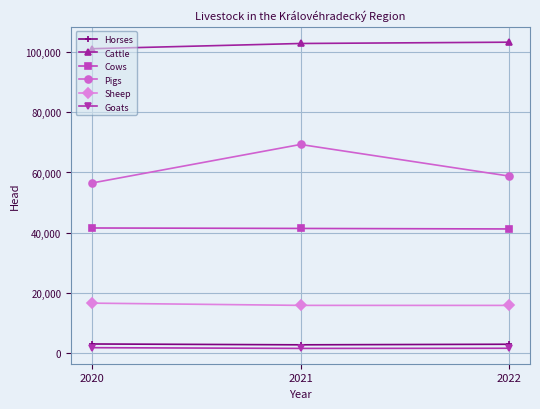

Where is Horses nearest to the value 2733?

2022